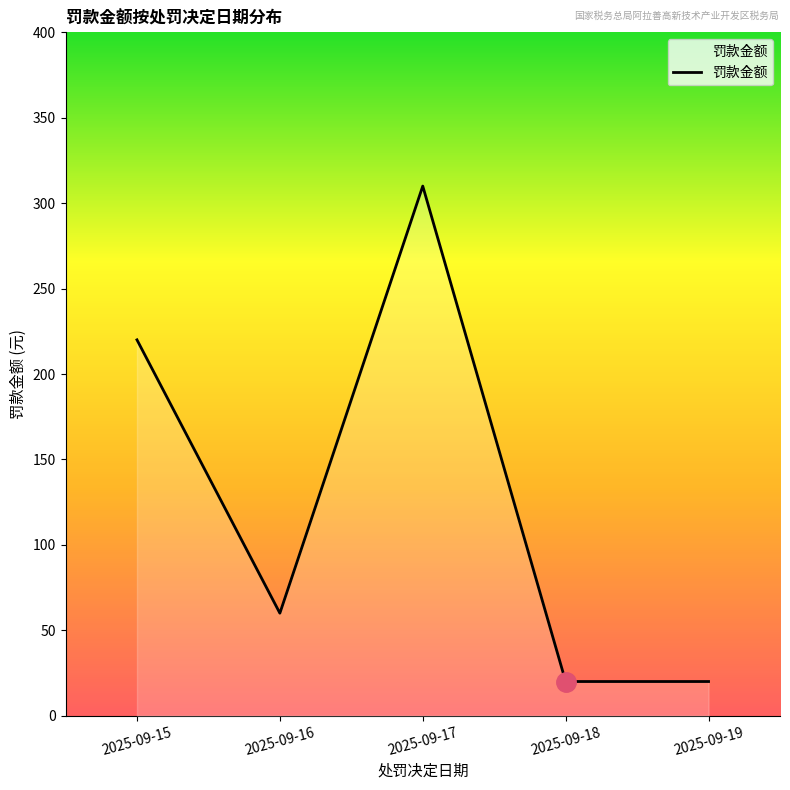

How many interior local peaks (higher than both neighbors) does the data have?

1